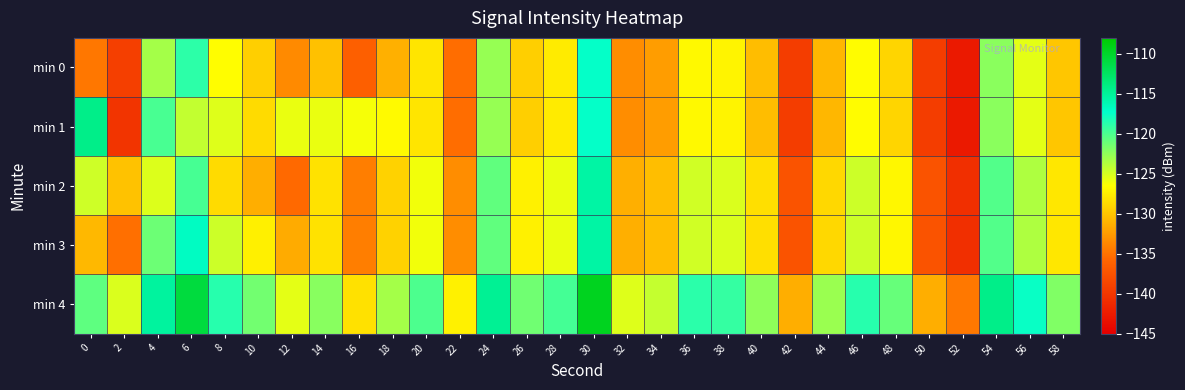

What is the difference between the highest and lowest values at 22?

8.0